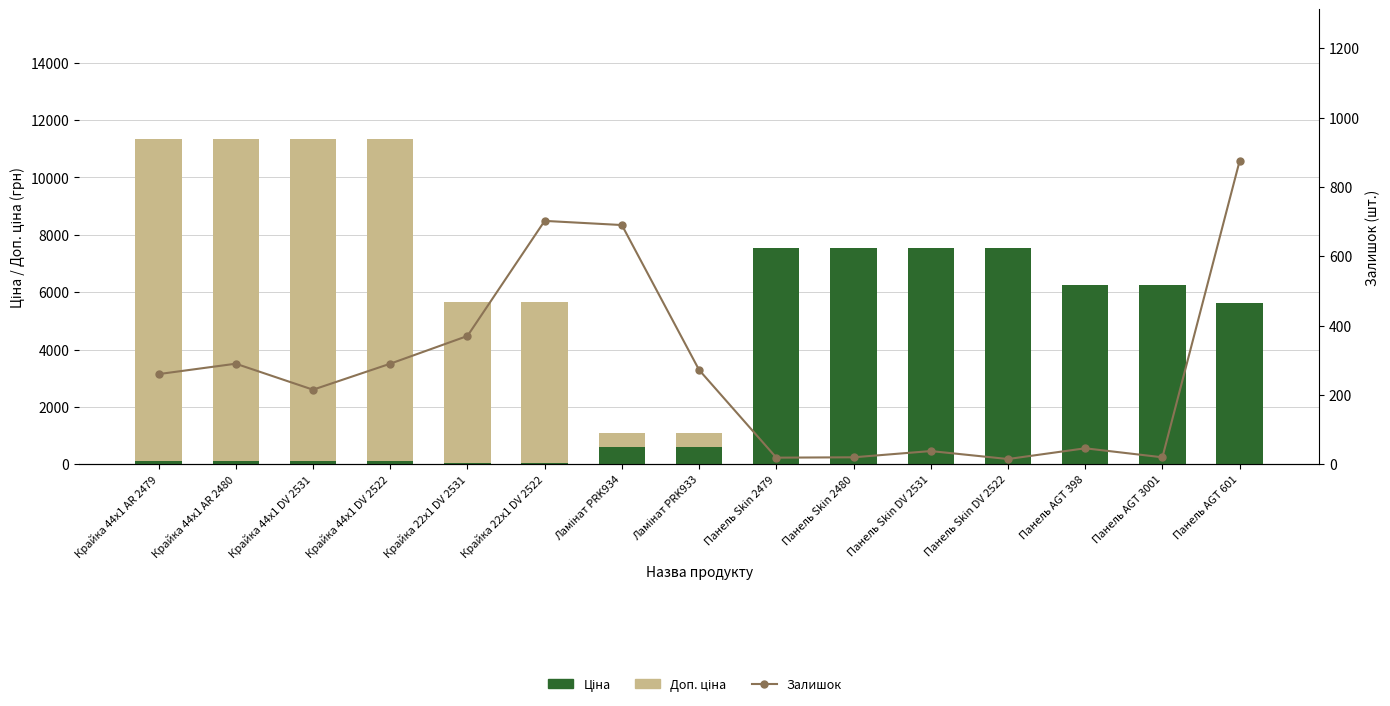

Reading left to right, list all the values displayed in this chart.

Ціна: Крайка 44x1 AR 2479=113.3	Крайка 44x1 AR 2480=113.3	Крайка 44x1 DV 2531=113.3	Крайка 44x1 DV 2522=113.3	Крайка 22x1 DV 2531=56.7	Крайка 22x1 DV 2522=56.7	Ламінат PRK934=586.0	Ламінат PRK933=586.0	Панель Skin 2479=7545.9	Панель Skin 2480=7545.9	Панель Skin DV 2531=7545.9	Панель Skin DV 2522=7545.9	Панель AGT 398=6266.7	Панель AGT 3001=6266.7	Панель AGT 601=5636.0
Доп. ціна: Крайка 44x1 AR 2479=11220.7	Крайка 44x1 AR 2480=11220.7	Крайка 44x1 DV 2531=11220.7	Крайка 44x1 DV 2522=11220.7	Крайка 22x1 DV 2531=5610.3	Крайка 22x1 DV 2522=5610.3	Ламінат PRK934=488.5	Ламінат PRK933=488.5	Панель Skin 2479=0.0	Панель Skin 2480=0.0	Панель Skin DV 2531=0.0	Панель Skin DV 2522=0.0	Панель AGT 398=0.0	Панель AGT 3001=0.0	Панель AGT 601=0.0
Залишок: Крайка 44x1 AR 2479=260.0	Крайка 44x1 AR 2480=290.0	Крайка 44x1 DV 2531=215.0	Крайка 44x1 DV 2522=290.0	Крайка 22x1 DV 2531=370.0	Крайка 22x1 DV 2522=702.0	Ламінат PRK934=690.0	Ламінат PRK933=272.0	Панель Skin 2479=19.0	Панель Skin 2480=20.0	Панель Skin DV 2531=38.0	Панель Skin DV 2522=15.0	Панель AGT 398=46.0	Панель AGT 3001=20.0	Панель AGT 601=875.0